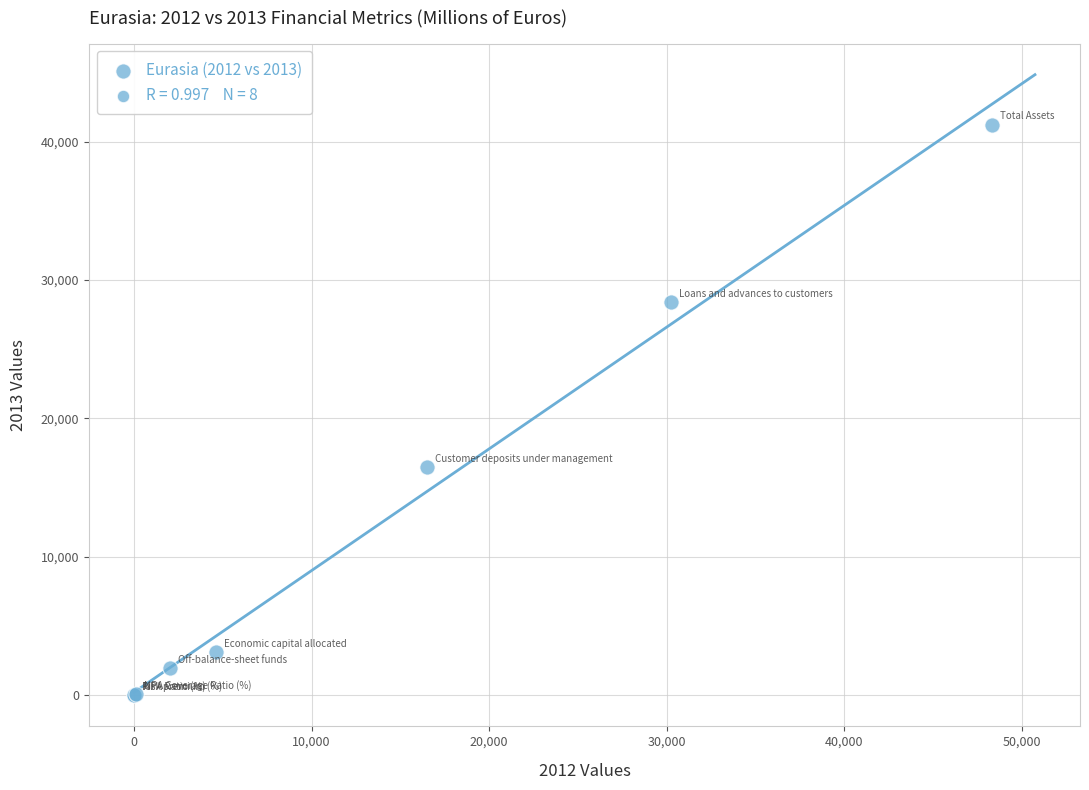

What Y value in the scatter plot is closest to 20612?

16474.5